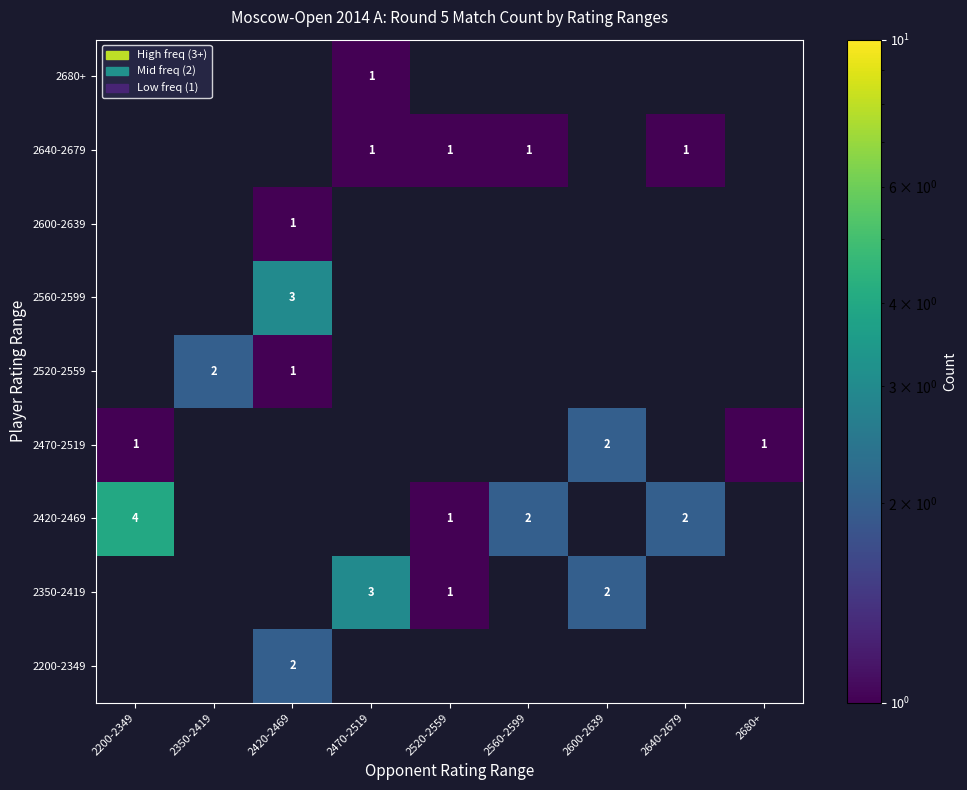

True or false: 2200-2349 has a value of 2 at 2420-2469.

True